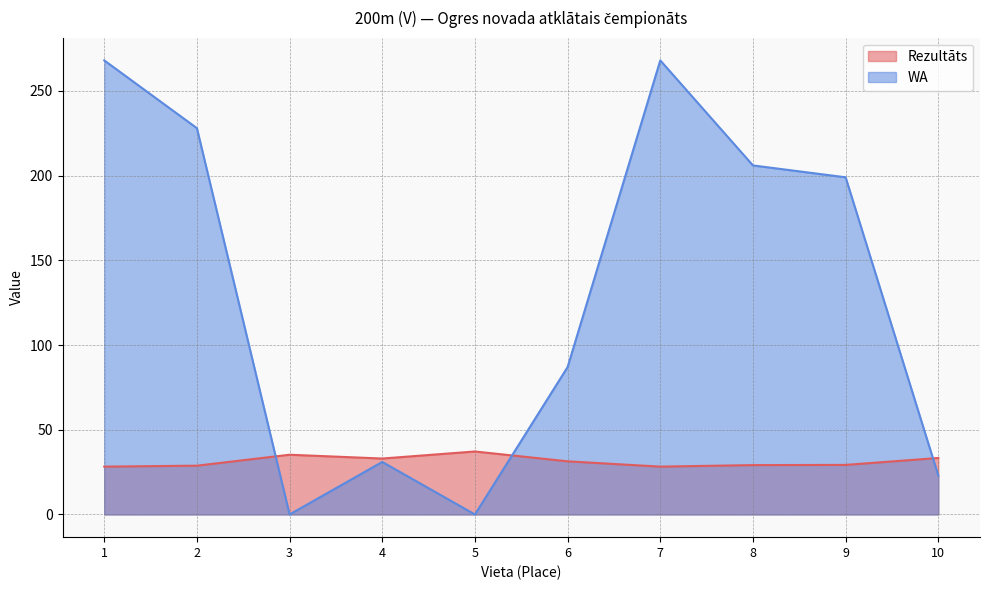

What is the value of the Rezultāts point at the 1st from the left?

28.2